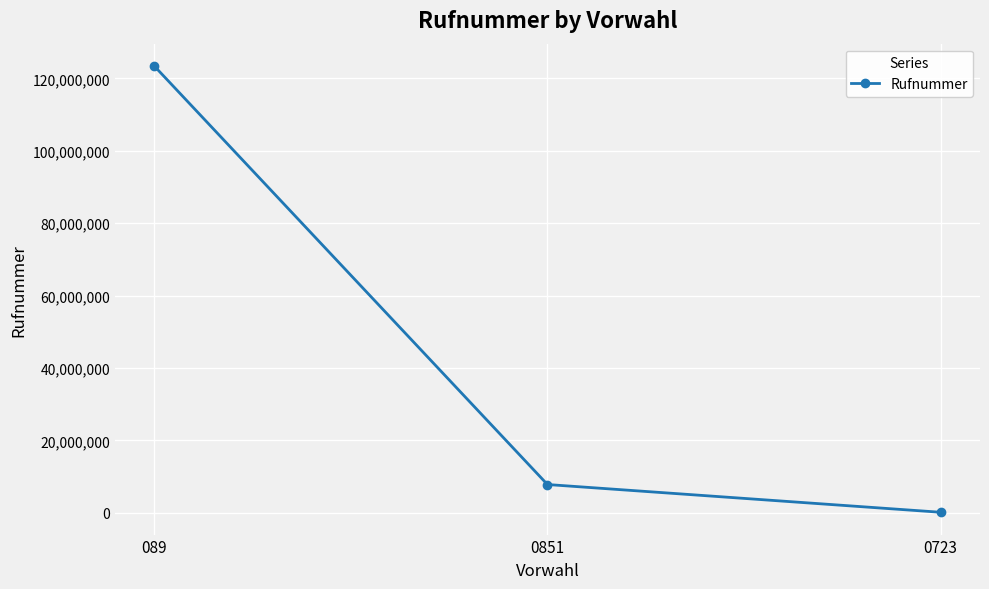

Which category has the highest value across all series?

089